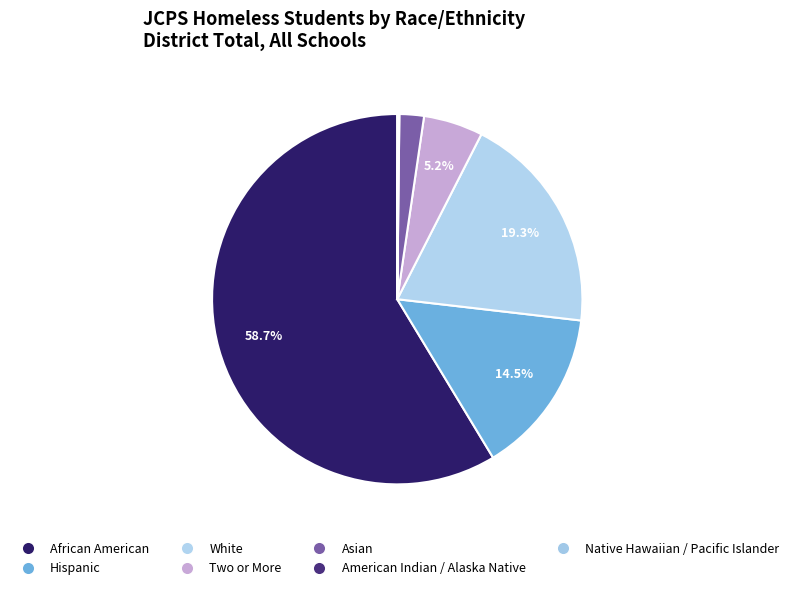

What percentage is the Hispanic slice, to the nearest percent?

15%